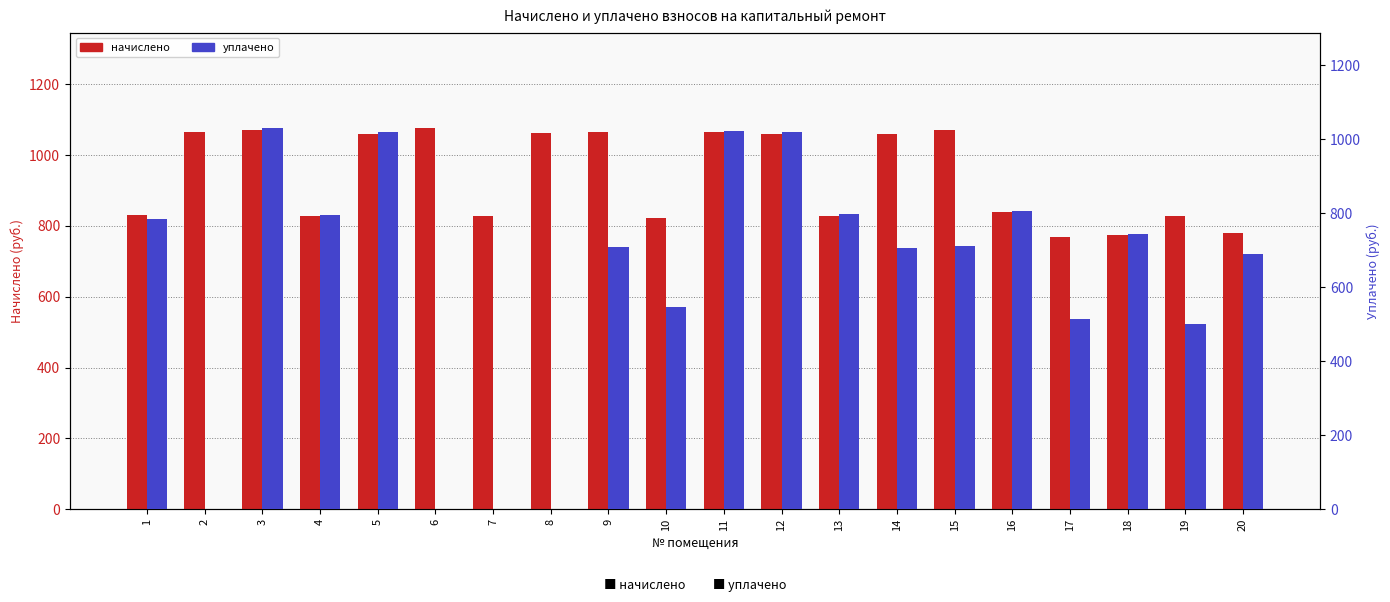

How many distinct data groups are displayed?

2